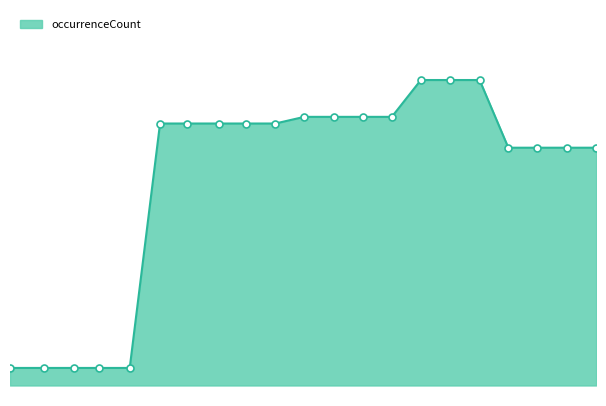

Rank the categories by value from highest to lowest.

2021-07-01, 2021-10-01, 2022-01-01, 2020-07-01, 2020-10-01, 2021-01-01, 2021-04-01, 2019-04-06, 2019-07-01, 2019-10-09, 2020-01-01, 2020-04-01, 2022-04-01, 2022-07-01, 2022-10-01, 2023-01-01, 2017-12-22, 2018-04-09, 2018-07-11, 2018-09-28, 2019-01-01